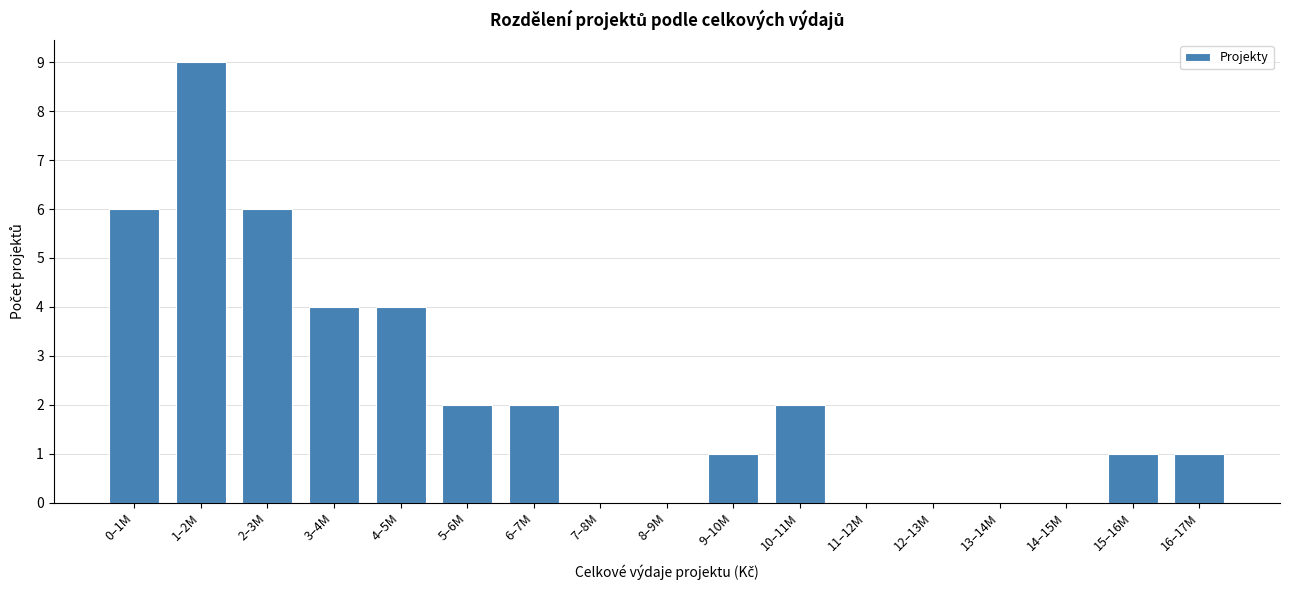

Reading left to right, list all the values displayed in this chart.

0–1M=6	1–2M=9	2–3M=6	3–4M=4	4–5M=4	5–6M=2	6–7M=2	7–8M=0	8–9M=0	9–10M=1	10–11M=2	11–12M=0	12–13M=0	13–14M=0	14–15M=0	15–16M=1	16–17M=1